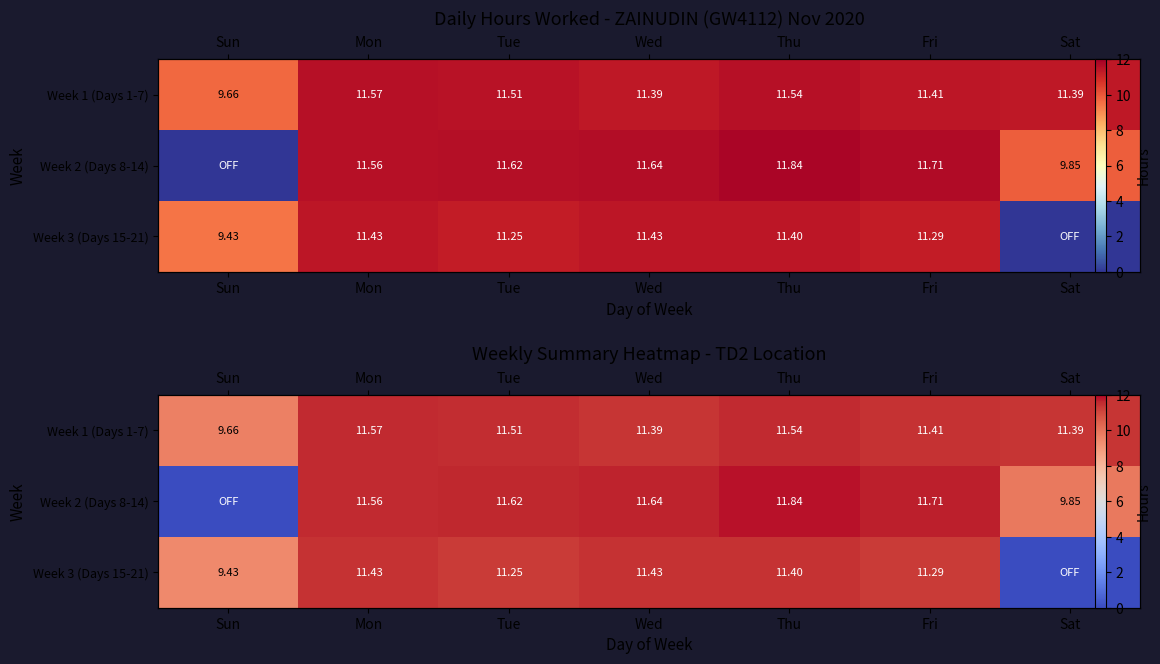

What is the sum of all Week 2 (Days 8-14) values?

68.2